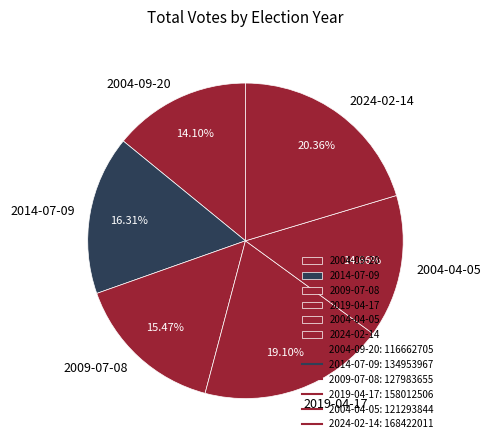

Rank the categories by value from highest to lowest.

2024-02-14, 2019-04-17, 2014-07-09, 2009-07-08, 2004-04-05, 2004-09-20